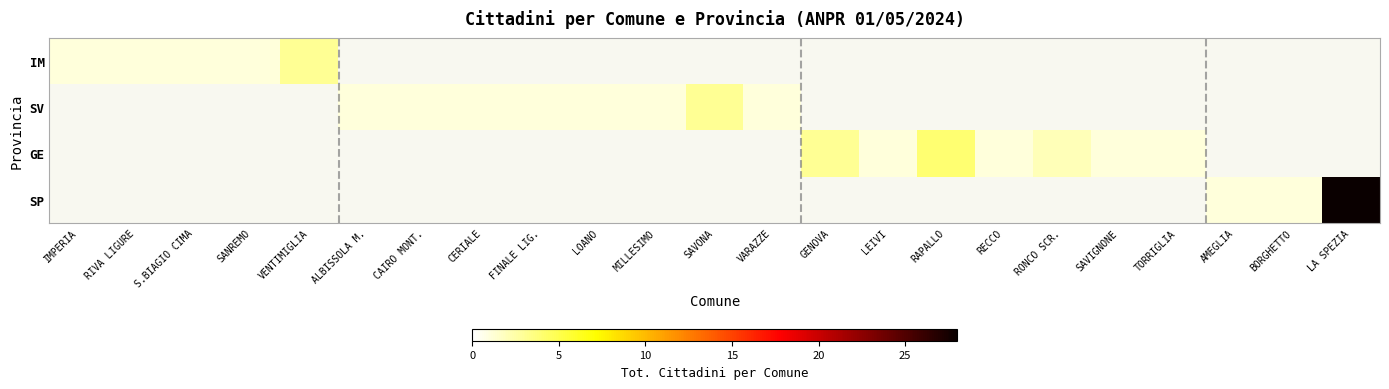

Count the number of categories in the chart.

23